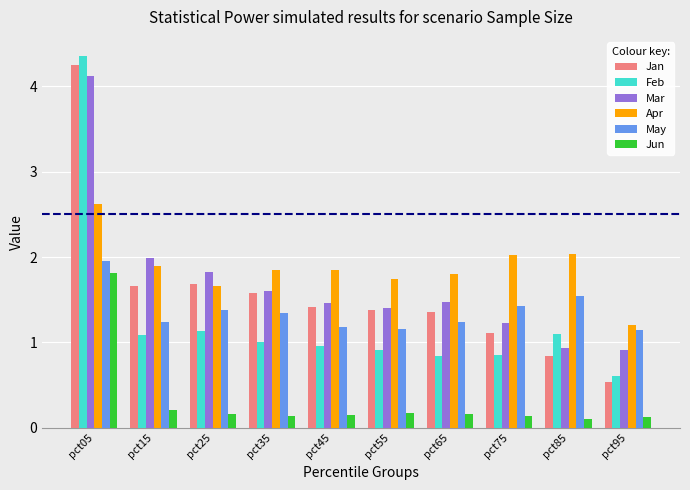

Which series has the largest range (max minus min)?

Feb